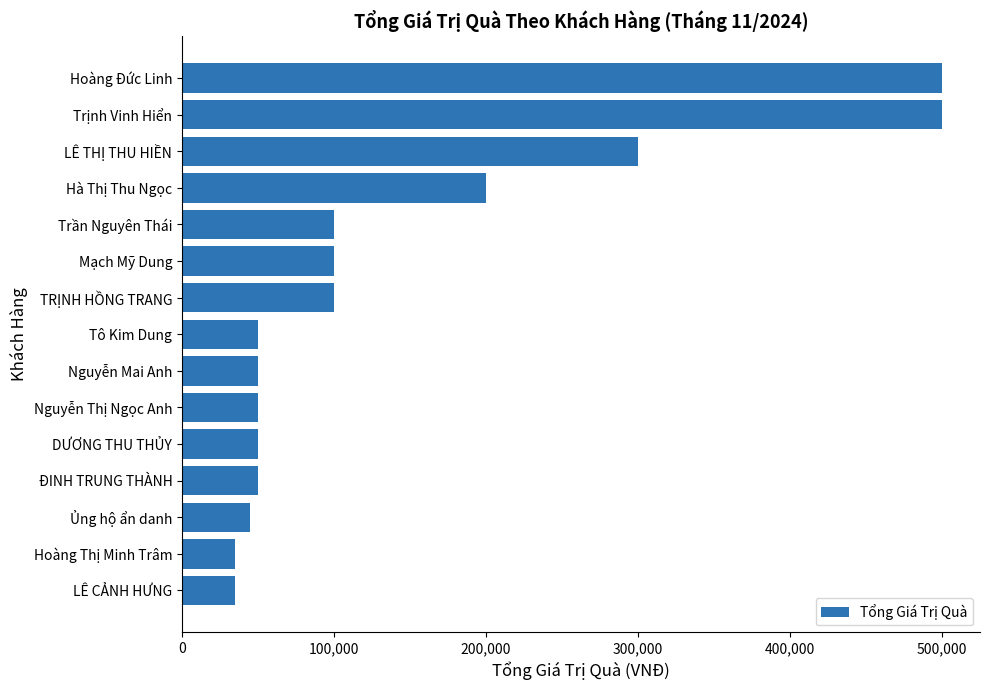

Where is the data nearest to the value 267500?

LÊ THỊ THU HIỀN